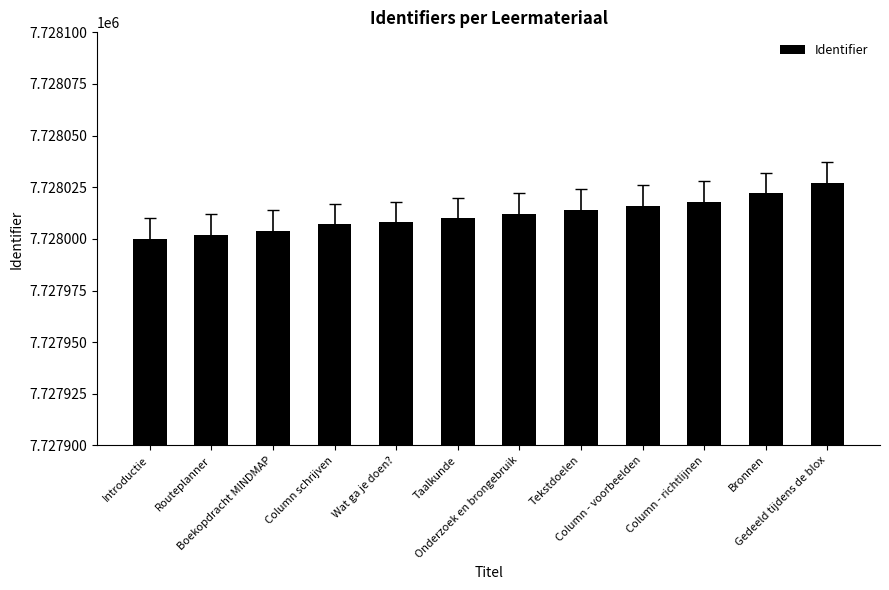

The chart shows a value of 7728010 at Taalkunde. True or false?

True